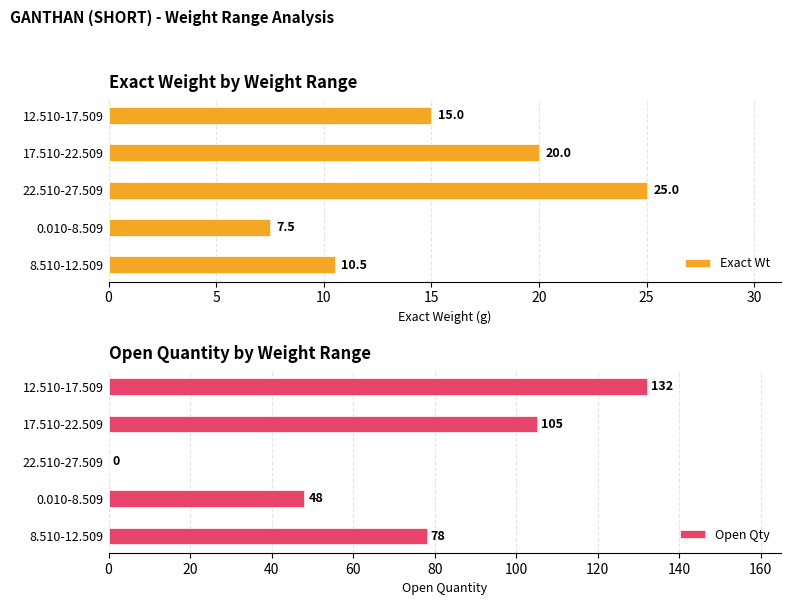

Reading left to right, list all the values displayed in this chart.

Exact Wt: 10.5	7.5	25.0	20.0	15.0
Open Qty: 78.0	48.0	0.0	105.0	132.0